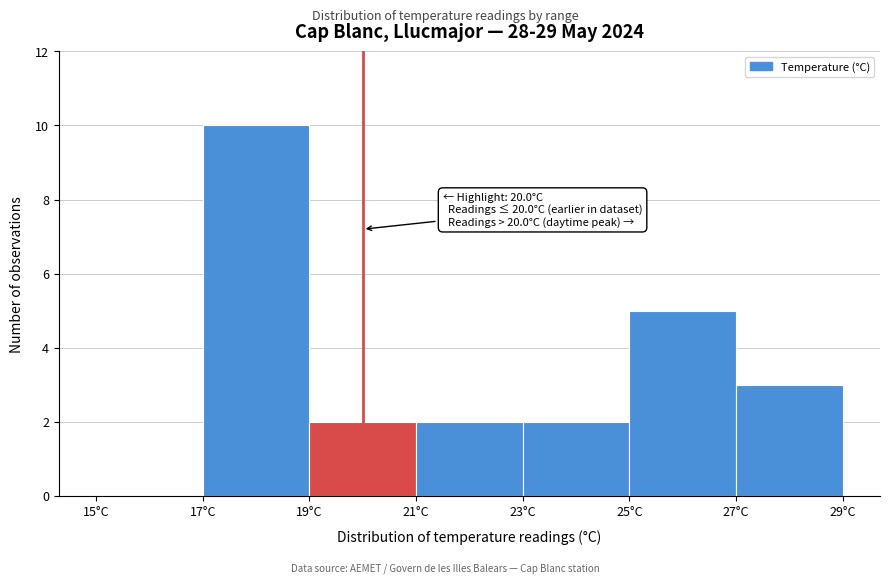

Over which range of the x-axis is the bar tallest?

17 to 19